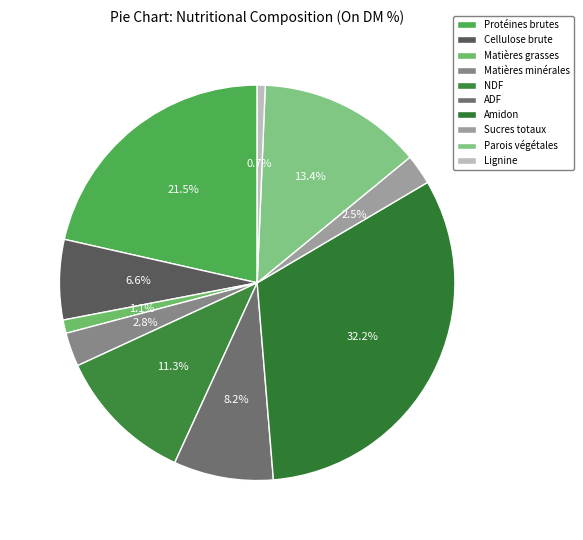

Does Protéines brutes represent more than half of the total?

No